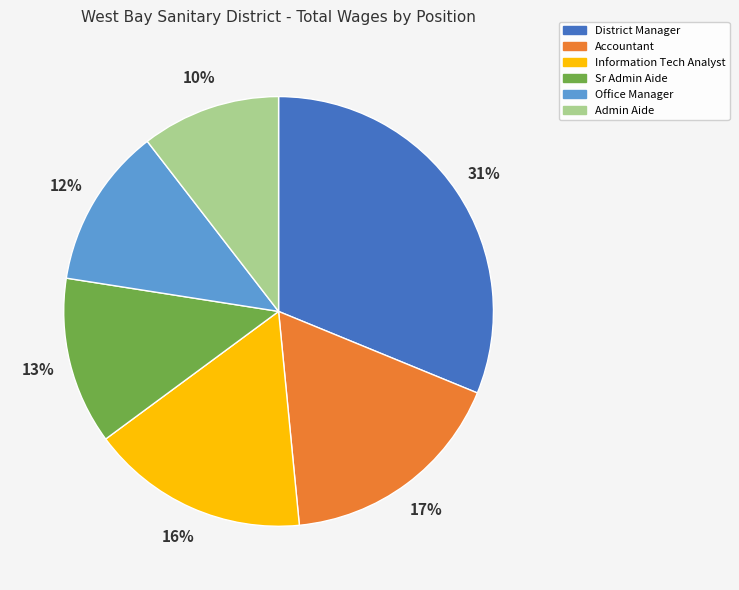

Approximately how many times larger is the value at Office Manager compared to Admin Aide?

1.2